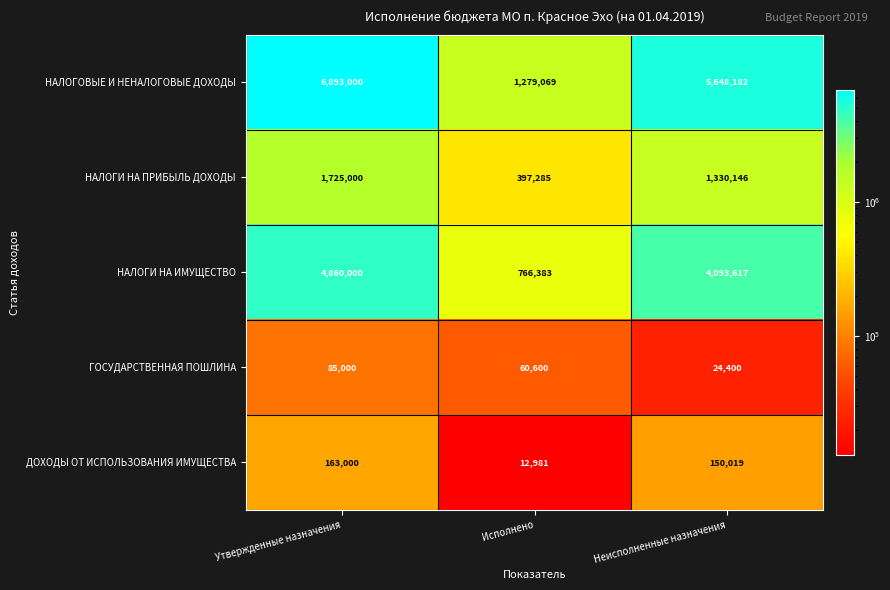

Which series has the largest total across all categories?

НАЛОГОВЫЕ И НЕНАЛОГОВЫЕ ДОХОДЫ